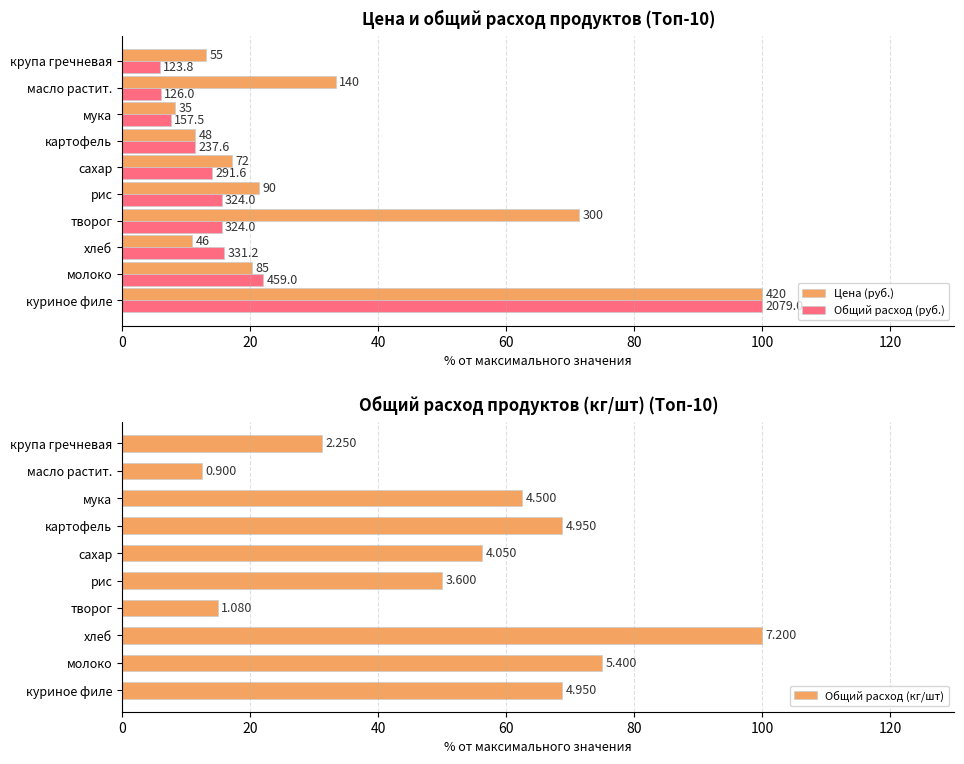

What are all the series names shown in the legend?

Цена (руб.), Общий расход (руб.), Общий расход (кг/шт)